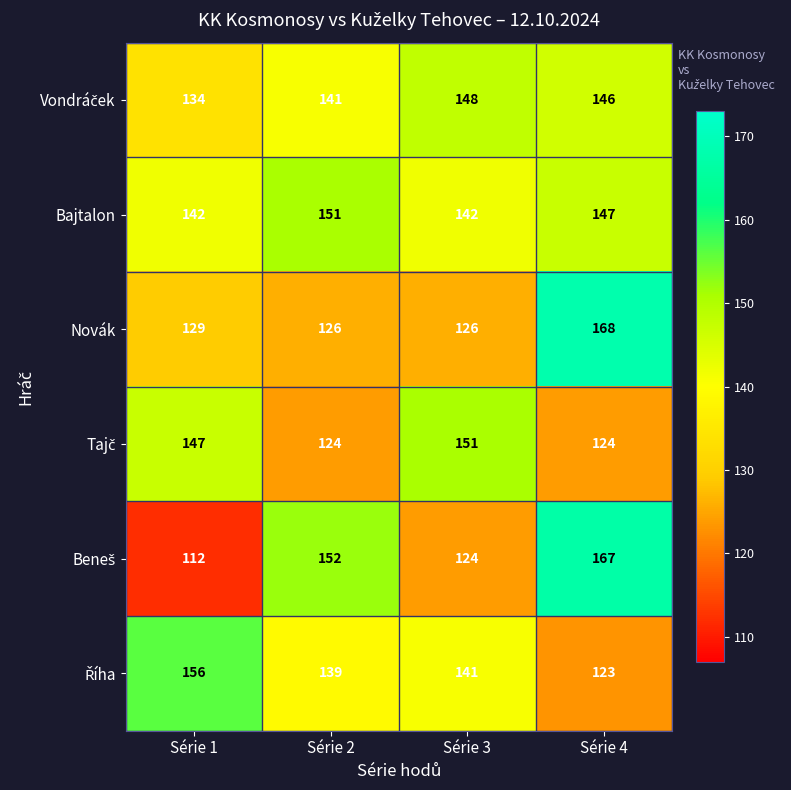

What is the spread (max minus min) of values at Série 3?

27